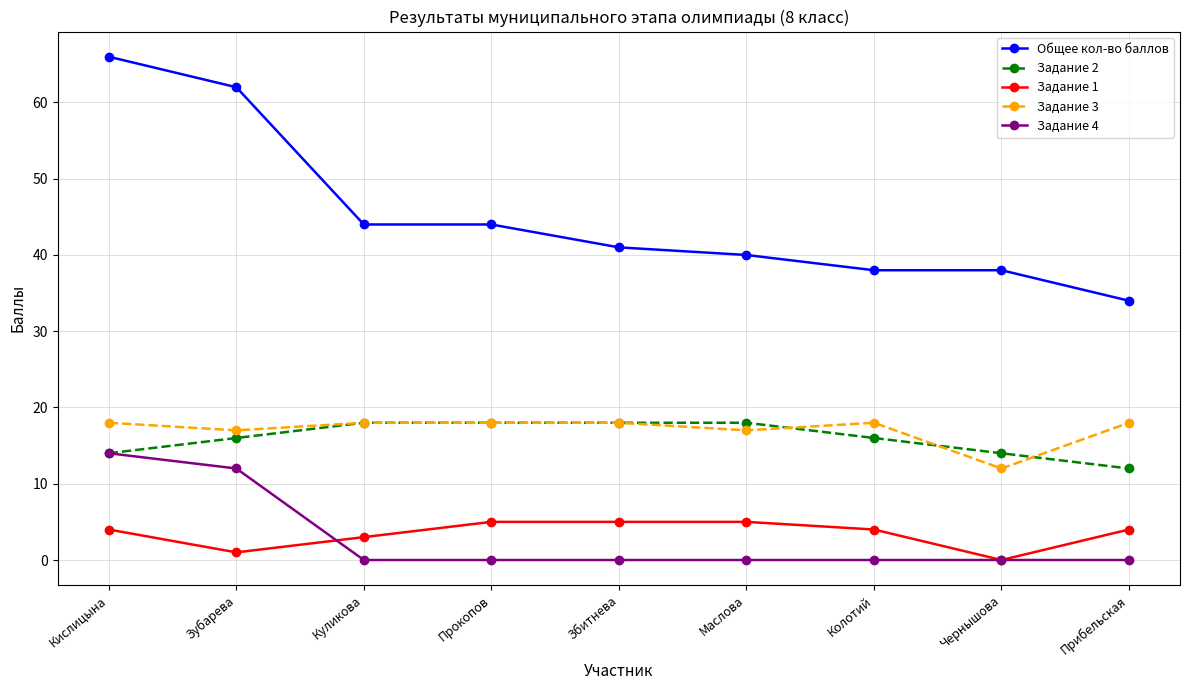

True or false: Общее кол-во баллов and Задание 3 intersect in this chart.

False